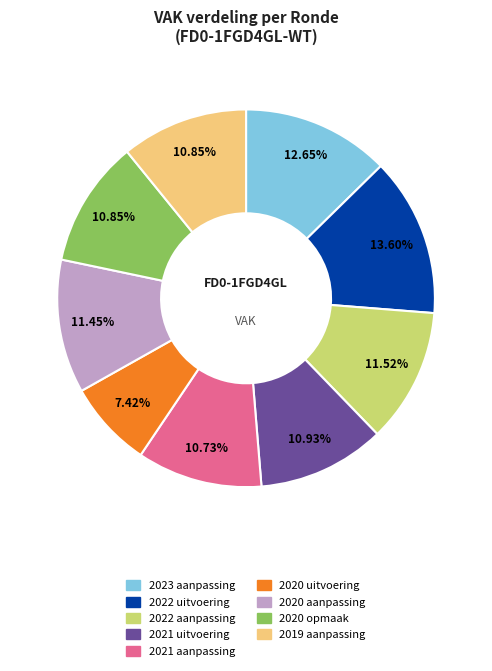

How many segments does this pie chart have?

9